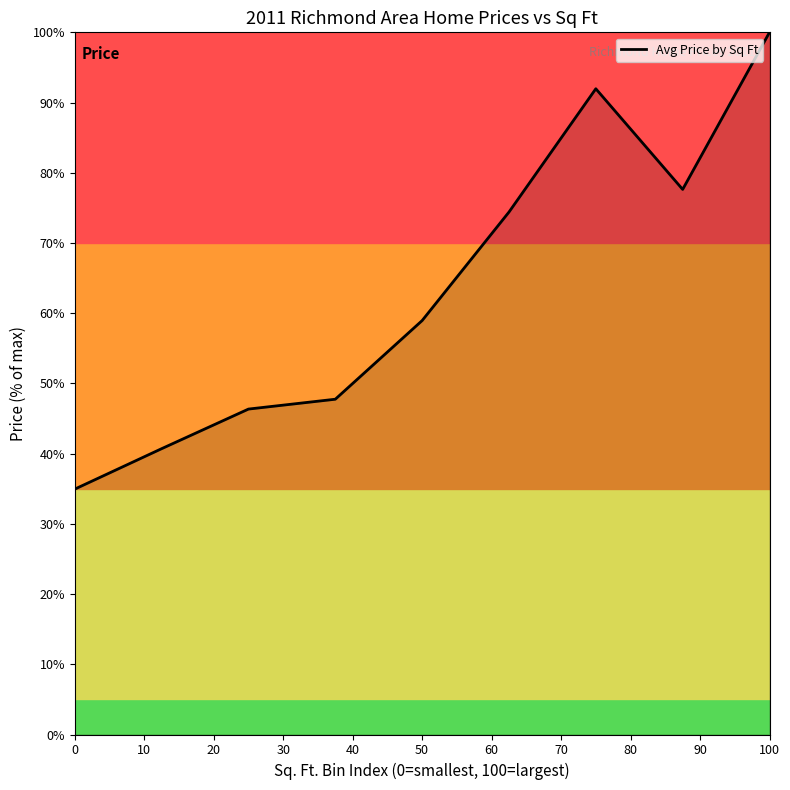

True or false: there are more than 2 points higher than both neighbors.

False